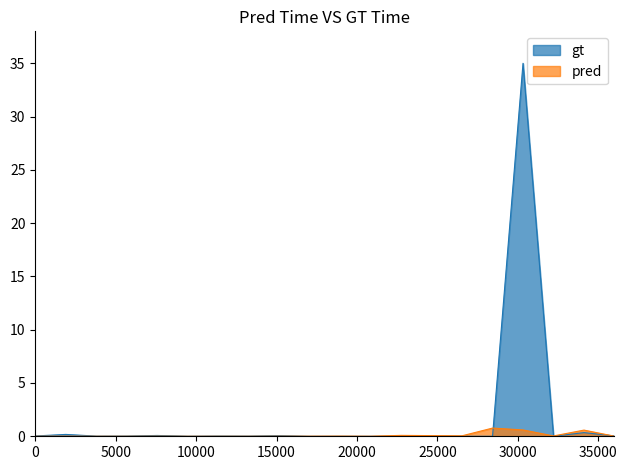

True or false: pred and gt cross at least once.

True